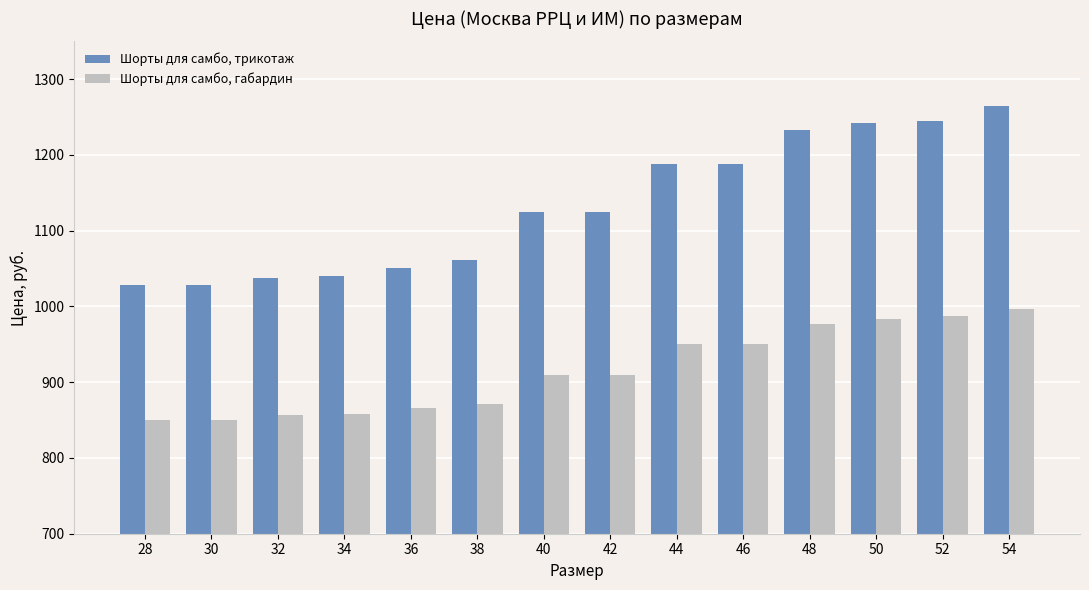

Rank the series by their average value, from lowest to highest.

Шорты для самбо, габардин, Шорты для самбо, трикотаж